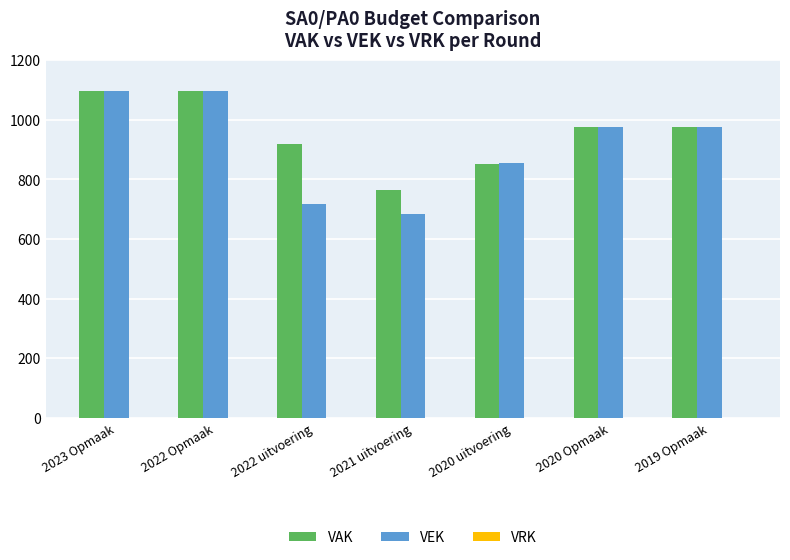

The value of VAK at 2023 Opmaak is 1097. True or false?

True